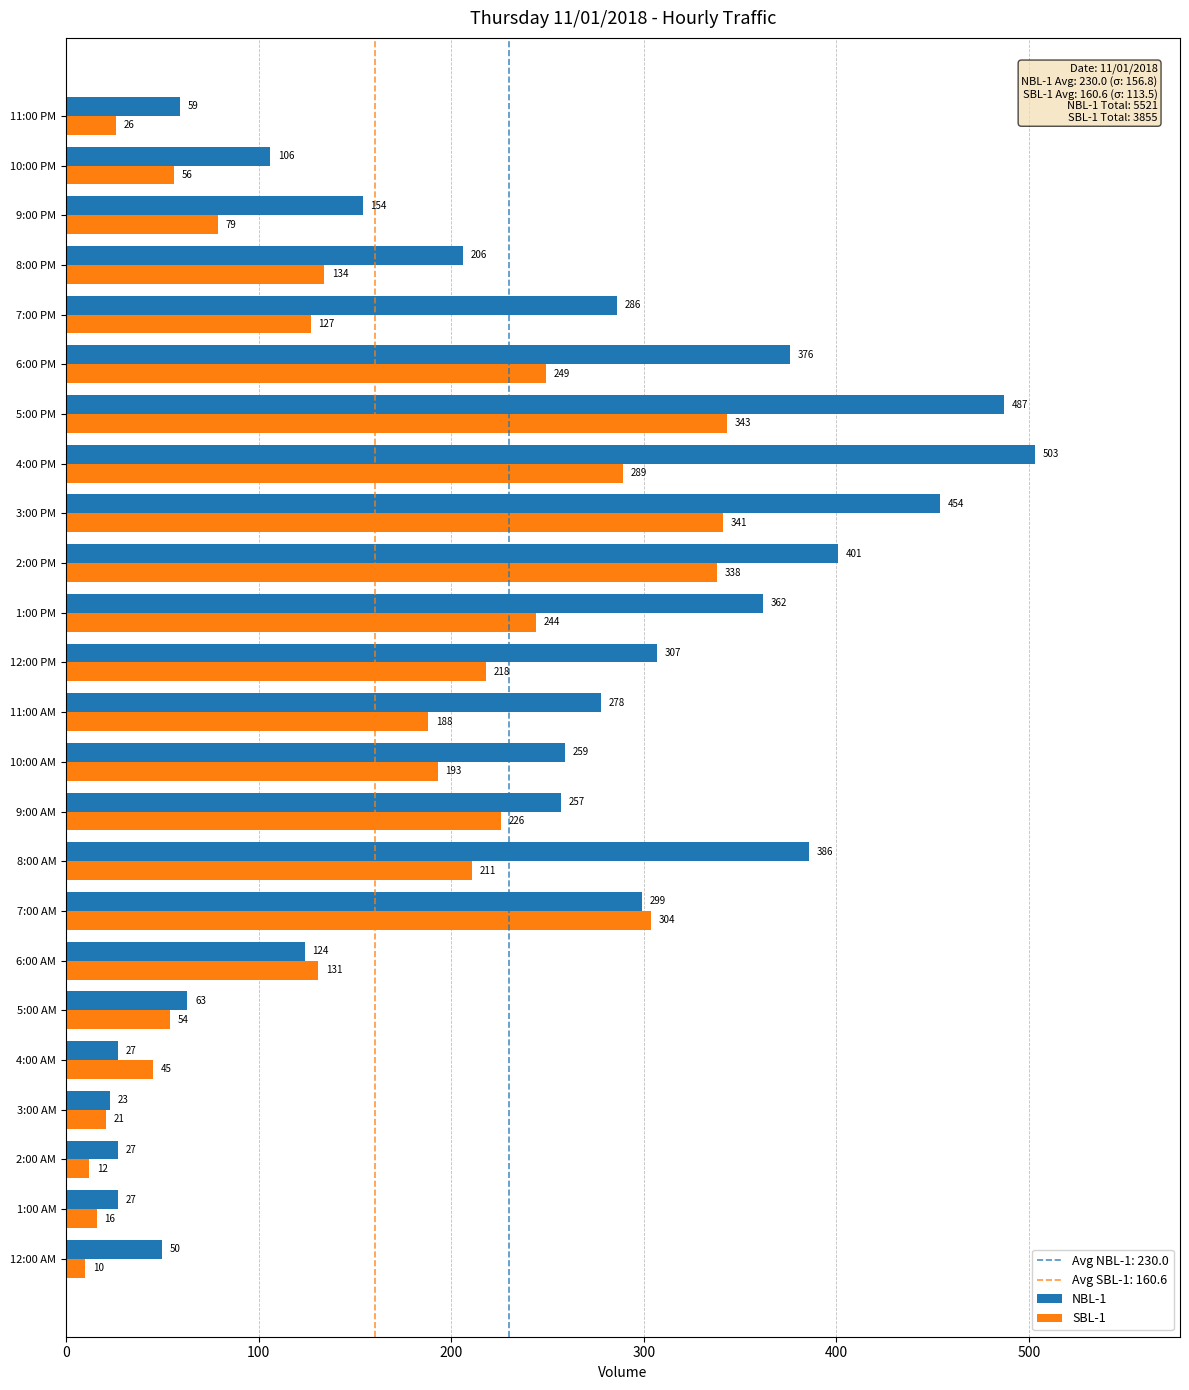

What is the difference between the maximum and second lowest values in the SBL-1 series?

331